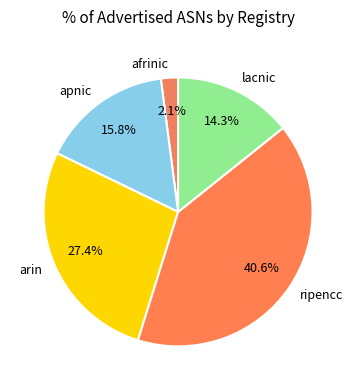

Does any single category account for the majority?

No